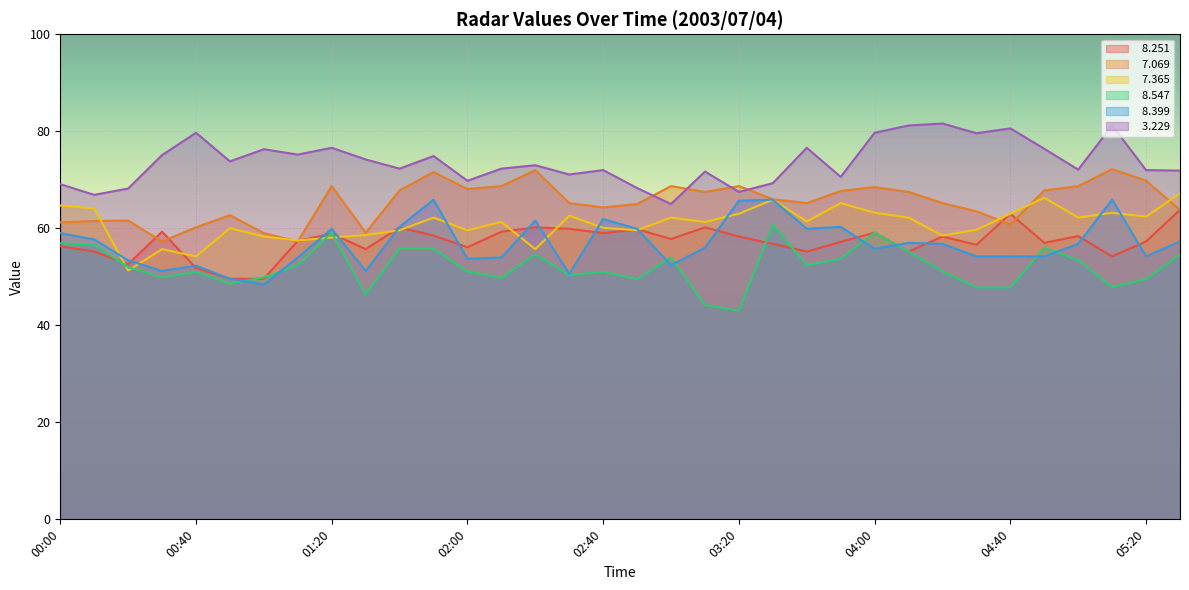

Reading left to right, list all the values displayed in this chart.

  8.251: 00:00=56.3	00:10=55.2	00:20=52.6	00:30=59.3	00:40=51.8	00:50=49.6	01:00=49.6	01:10=57.4	01:20=58.9	01:30=55.7	01:40=60.2	01:50=58.5	02:00=56.1	02:10=59.3	02:20=60.2	02:30=59.9	02:40=59.0	02:50=59.8	03:00=57.8	03:10=60.2	03:20=58.3	03:30=56.8	03:40=55.2	03:50=57.2	04:00=59.1	04:10=55.2	04:20=58.3	04:30=56.6	04:40=63.0	04:50=57.0	05:00=58.4	05:10=54.2	05:20=57.3	05:30=63.8
  7.069: 00:00=61.2	00:10=61.5	00:20=61.6	00:30=57.3	00:40=60.2	00:50=62.7	01:00=59.0	01:10=57.3	01:20=68.7	01:30=59.1	01:40=67.8	01:50=71.6	02:00=68.1	02:10=68.7	02:20=72.0	02:30=65.2	02:40=64.3	02:50=65.0	03:00=68.7	03:10=67.5	03:20=68.7	03:30=66.0	03:40=65.2	03:50=67.7	04:00=68.5	04:10=67.5	04:20=65.2	04:30=63.5	04:40=60.8	04:50=67.8	05:00=68.7	05:10=72.2	05:20=69.8	05:30=63.8
  7.365: 00:00=64.7	00:10=64.1	00:20=51.3	00:30=55.7	00:40=54.2	00:50=60.0	01:00=58.3	01:10=57.5	01:20=58.1	01:30=58.6	01:40=59.6	01:50=62.2	02:00=59.6	02:10=61.3	02:20=55.7	02:30=62.6	02:40=60.1	02:50=59.6	03:00=62.2	03:10=61.3	03:20=63.0	03:30=65.9	03:40=61.4	03:50=65.2	04:00=63.2	04:10=62.2	04:20=58.5	04:30=59.7	04:40=63.0	04:50=66.3	05:00=62.2	05:10=63.2	05:20=62.4	05:30=67.2
  8.547: 00:00=56.9	00:10=56.6	00:20=52.0	00:30=49.9	00:40=51.0	00:50=48.6	01:00=49.9	01:10=52.4	01:20=59.1	01:30=46.4	01:40=55.8	01:50=55.8	02:00=51.1	02:10=49.8	02:20=54.6	02:30=50.4	02:40=51.0	02:50=49.5	03:00=54.0	03:10=44.2	03:20=43.0	03:30=60.7	03:40=52.4	03:50=53.7	04:00=59.1	04:10=55.2	04:20=51.1	04:30=47.8	04:40=47.8	04:50=56.0	05:00=53.4	05:10=47.9	05:20=49.5	05:30=54.6
  8.399: 00:00=59.0	00:10=57.7	00:20=53.4	00:30=51.2	00:40=52.3	00:50=49.6	01:00=48.4	01:10=54.0	01:20=59.9	01:30=51.2	01:40=60.3	01:50=65.9	02:00=53.7	02:10=54.0	02:20=61.6	02:30=50.6	02:40=61.9	02:50=59.9	03:00=52.4	03:10=56.0	03:20=65.7	03:30=65.9	03:40=59.9	03:50=60.3	04:00=55.8	04:10=57.0	04:20=56.8	04:30=54.2	04:40=54.2	04:50=54.2	05:00=56.8	05:10=65.9	05:20=54.2	05:30=57.3
  3.229: 00:00=69.1	00:10=66.9	00:20=68.2	00:30=75.1	00:40=79.7	00:50=73.8	01:00=76.3	01:10=75.2	01:20=76.6	01:30=74.2	01:40=72.3	01:50=74.9	02:00=69.8	02:10=72.3	02:20=73.0	02:30=71.1	02:40=72.0	02:50=68.3	03:00=65.0	03:10=71.7	03:20=67.5	03:30=69.3	03:40=76.6	03:50=70.6	04:00=79.7	04:10=81.2	04:20=81.6	04:30=79.6	04:40=80.6	04:50=76.4	05:00=72.1	05:10=81.2	05:20=72.0	05:30=71.9